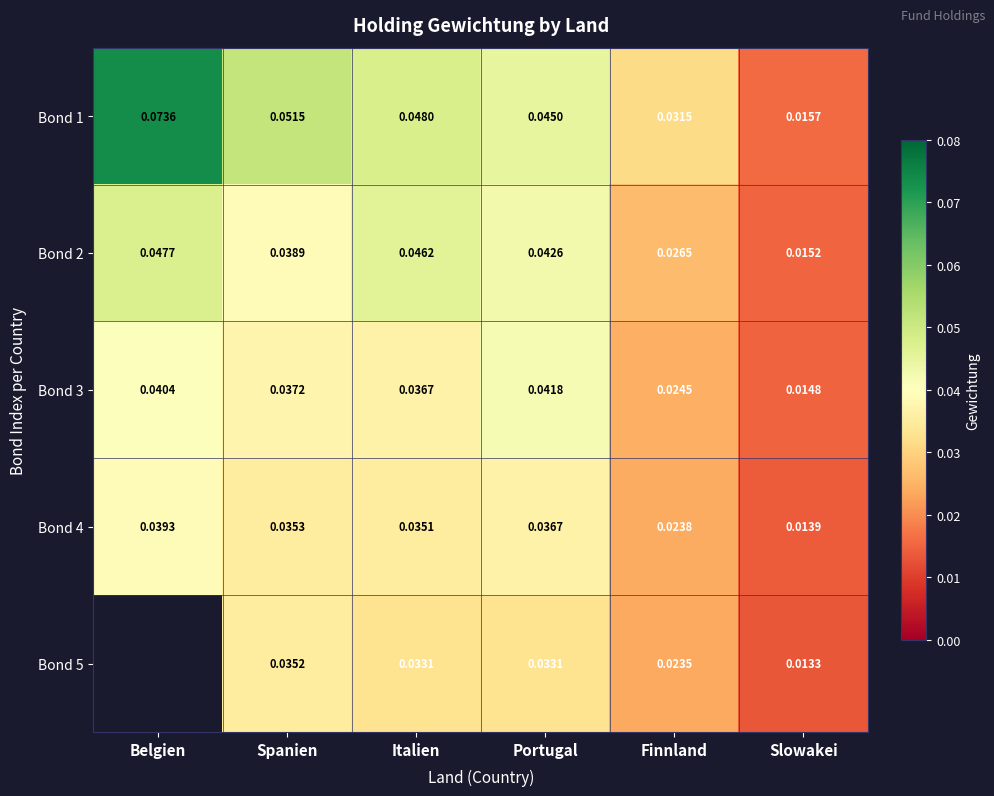

At which category does the chart reach its minimum across all series?

Slowakei